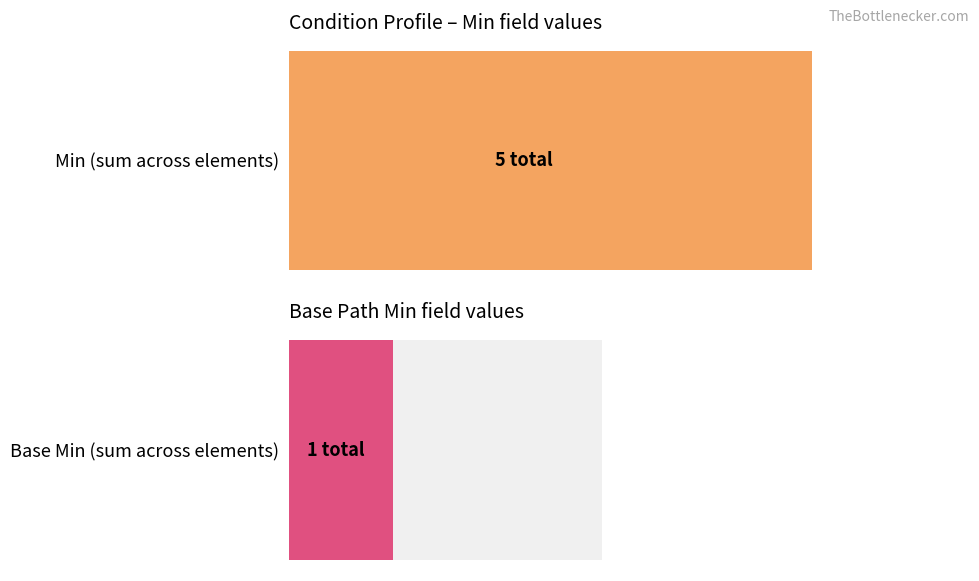

Reading left to right, transcribe all the data shown in this chart.

Min: Condition=0	Condition.id=0	Condition.meta=0	Condition.implicitRules=0	Condition.language=0	Condition.text=0	Condition.contained=0	Condition.extension=0	Condition.extension:assertedDate=0	Condition.modifierExtension=0	Condition.identifier=0	Condition.category=2	Condition.category:us-core=1	Condition.category:sdoh=0	Condition.category:requiredCategory=1	Condition.subject=0	Condition.code=1	Condition.severity=0	Condition.bodySite=0	Condition.onset[x]=0
Base Min: Condition=0	Condition.id=0	Condition.meta=0	Condition.implicitRules=0	Condition.language=0	Condition.text=0	Condition.contained=0	Condition.extension=0	Condition.extension:assertedDate=0	Condition.modifierExtension=0	Condition.identifier=0	Condition.category=0	Condition.category:us-core=0	Condition.category:sdoh=0	Condition.category:requiredCategory=0	Condition.subject=1	Condition.code=0	Condition.severity=0	Condition.bodySite=0	Condition.onset[x]=0